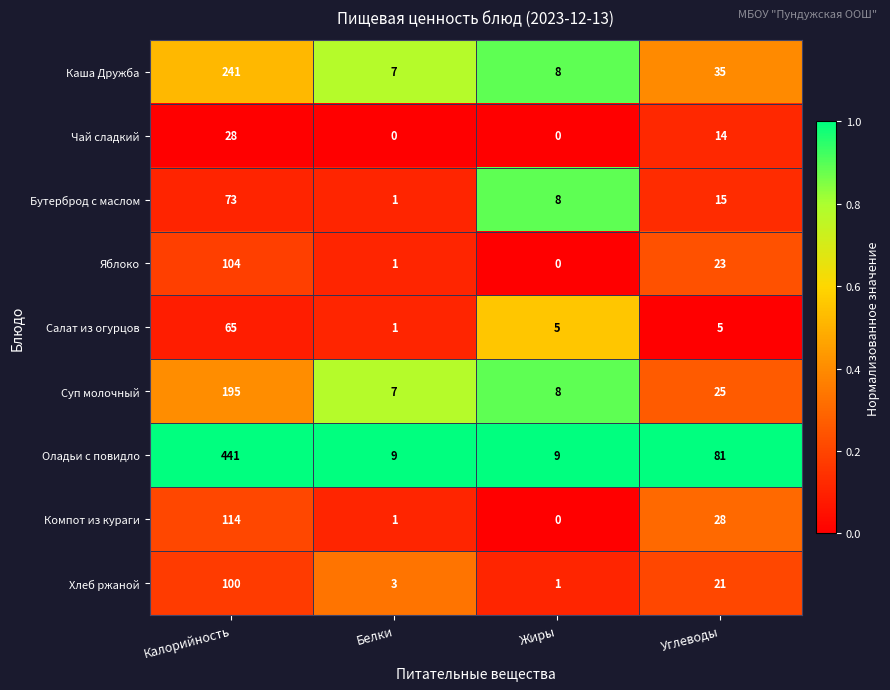

The value of Суп молочный at Белки is 9. True or false?

False